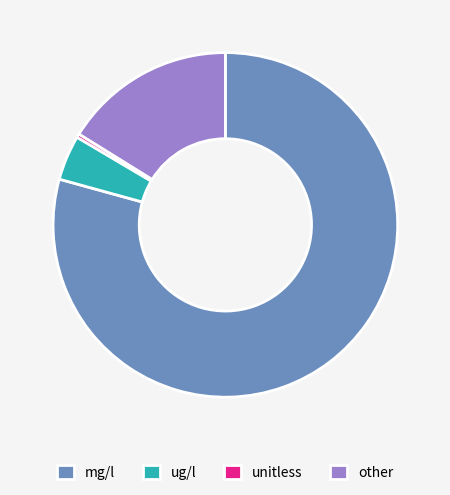

Which category has the biggest portion of the pie?

mg/l